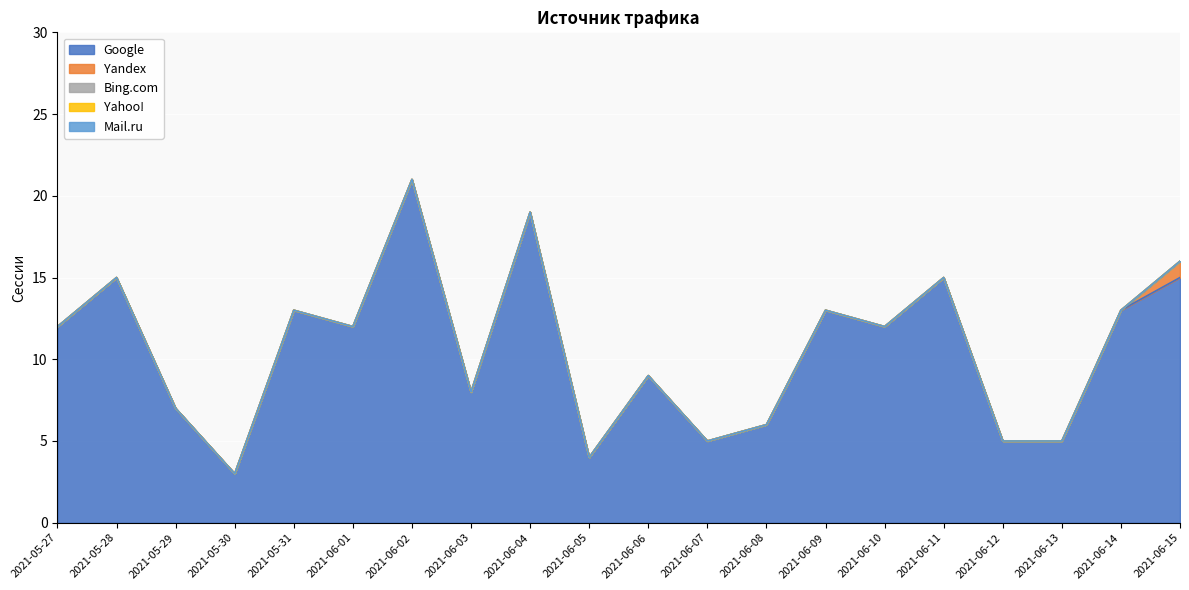

Which has a higher value, 2021-05-30 or 2021-06-14?

2021-06-14